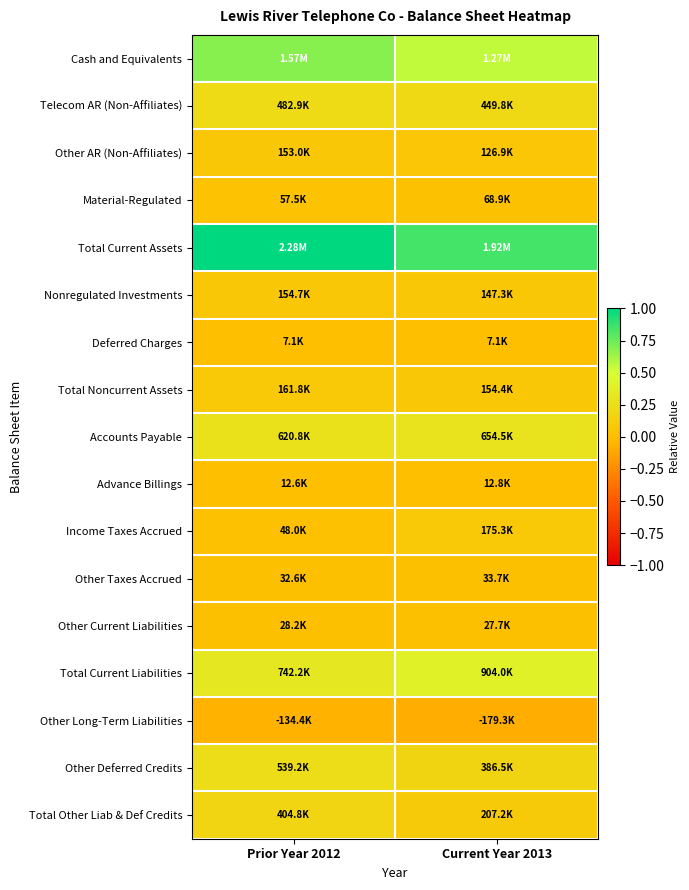

Reading right to left, what are all the values shown in this chart?

Cash and Equivalents: Current Year 2013=0.6	Prior Year 2012=0.7
Telecom AR (Non-Affiliates): Current Year 2013=0.2	Prior Year 2012=0.2
Other AR (Non-Affiliates): Current Year 2013=0.1	Prior Year 2012=0.1
Material-Regulated: Current Year 2013=0.0	Prior Year 2012=0.0
Total Current Assets: Current Year 2013=0.8	Prior Year 2012=1.0
Nonregulated Investments: Current Year 2013=0.1	Prior Year 2012=0.1
Deferred Charges: Current Year 2013=0.0	Prior Year 2012=0.0
Total Noncurrent Assets: Current Year 2013=0.1	Prior Year 2012=0.1
Accounts Payable: Current Year 2013=0.3	Prior Year 2012=0.3
Advance Billings: Current Year 2013=0.0	Prior Year 2012=0.0
Income Taxes Accrued: Current Year 2013=0.1	Prior Year 2012=0.0
Other Taxes Accrued: Current Year 2013=0.0	Prior Year 2012=0.0
Other Current Liabilities: Current Year 2013=0.0	Prior Year 2012=0.0
Total Current Liabilities: Current Year 2013=0.4	Prior Year 2012=0.3
Other Long-Term Liabilities: Current Year 2013=-0.1	Prior Year 2012=-0.1
Other Deferred Credits: Current Year 2013=0.2	Prior Year 2012=0.2
Total Other Liab & Def Credits: Current Year 2013=0.1	Prior Year 2012=0.2